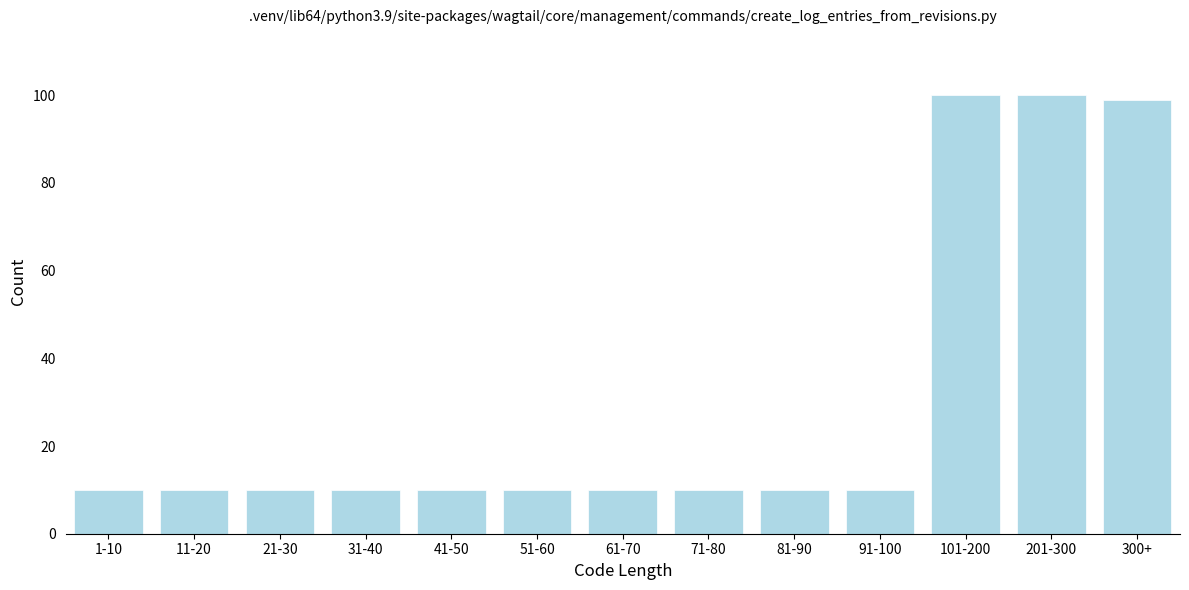

Reading right to left, list all the values displayed in this chart.

99	100	100	10	10	10	10	10	10	10	10	10	10